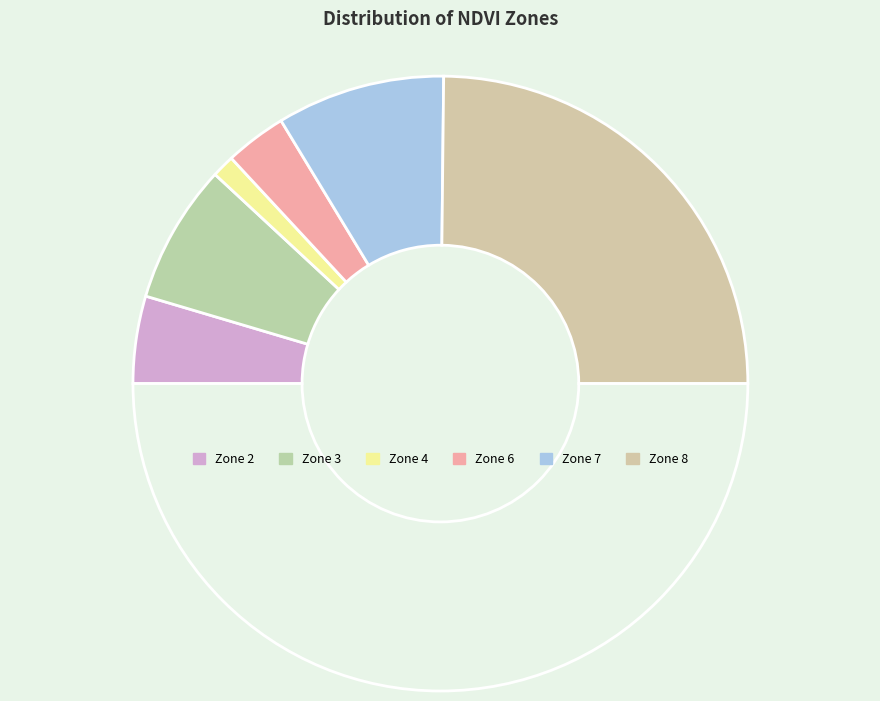

How many segments does this pie chart have?

7